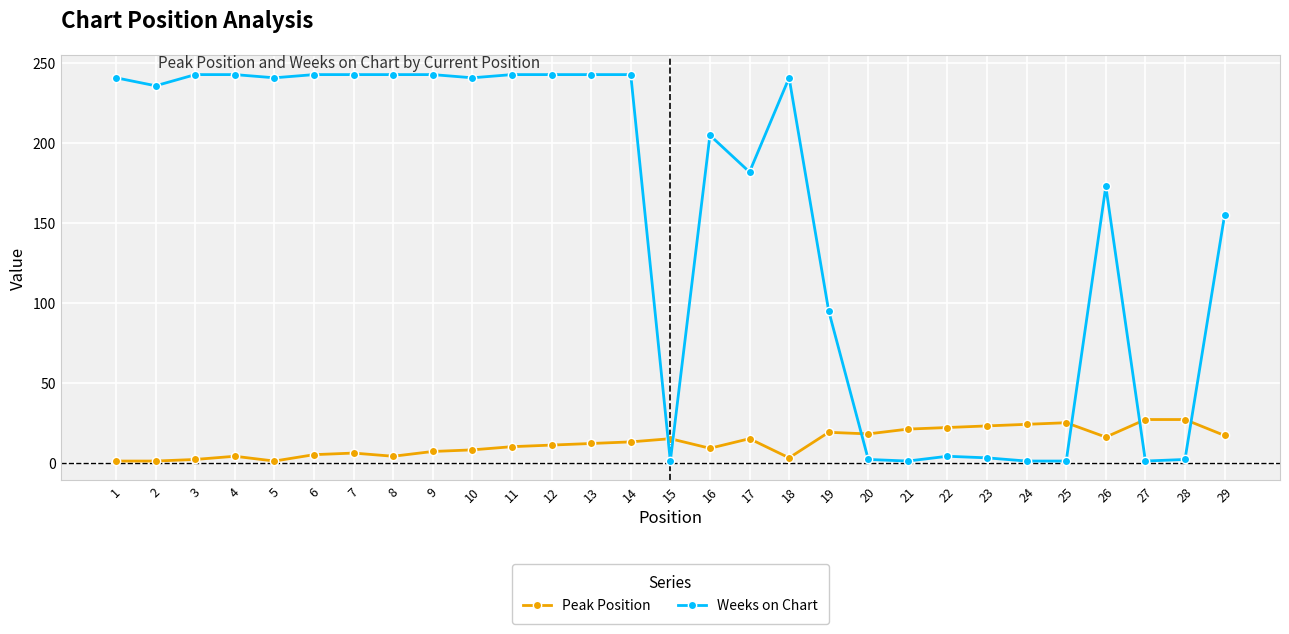

At which category does Weeks on Chart reach its first local valley?

2